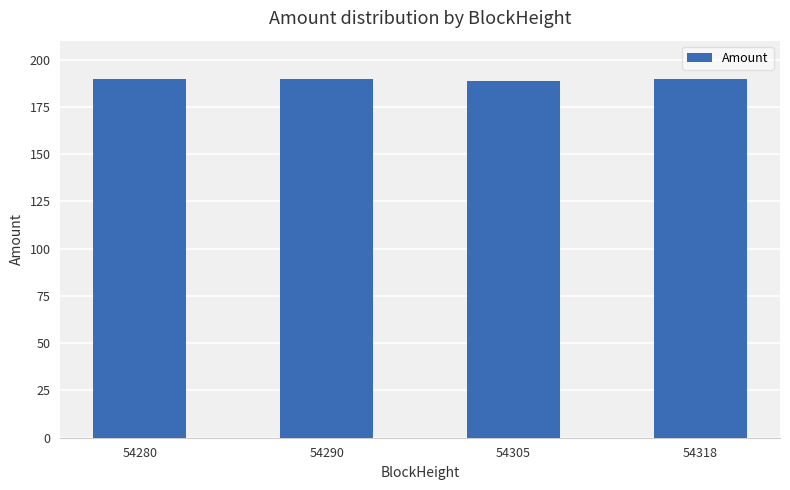

What is the sum of all values?

757.1